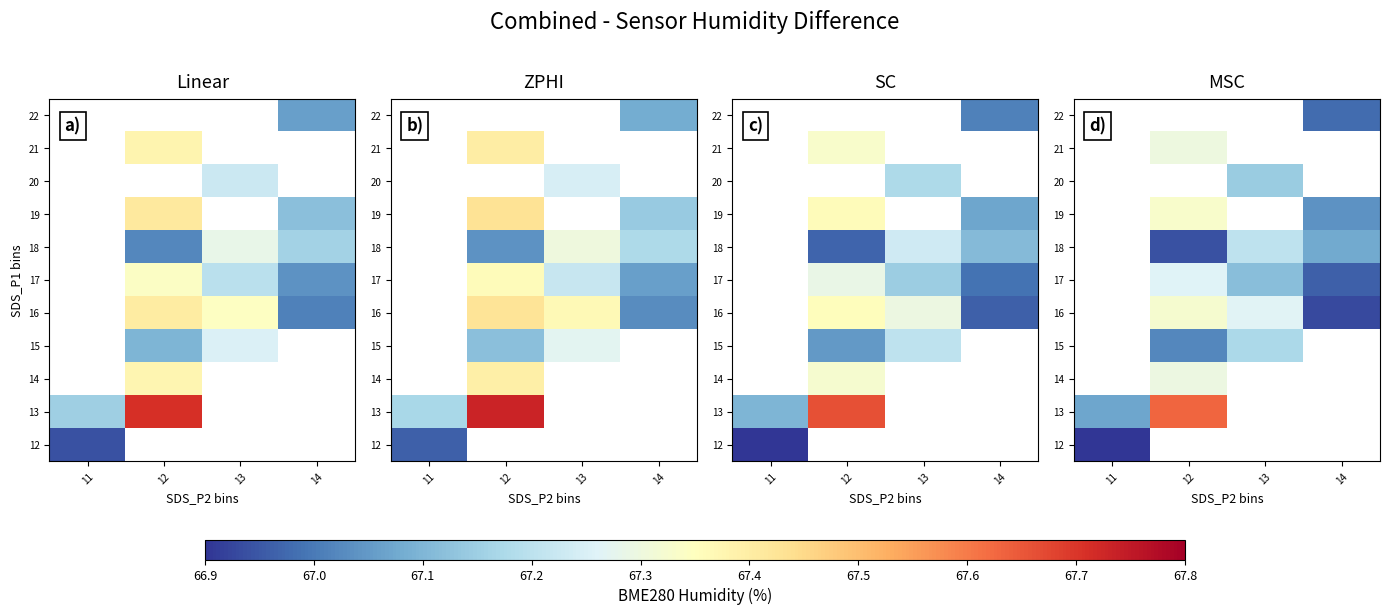

Which category has the highest value across all series?

12